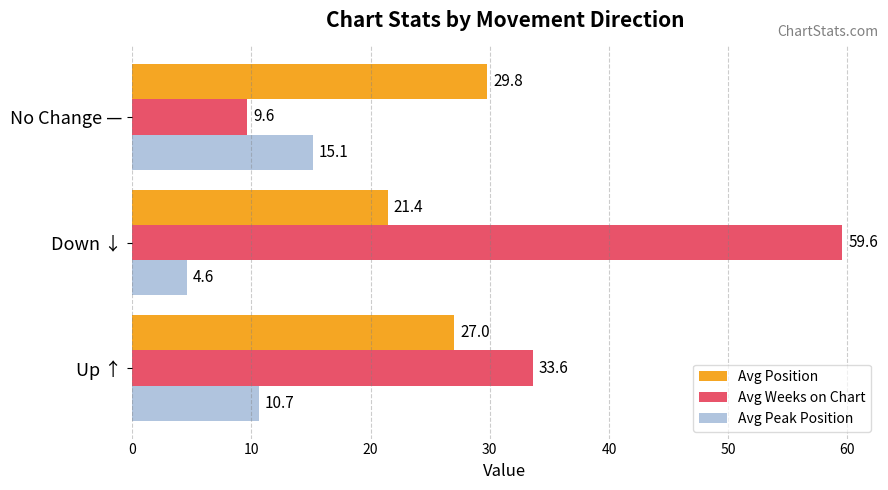

How many distinct data groups are displayed?

3